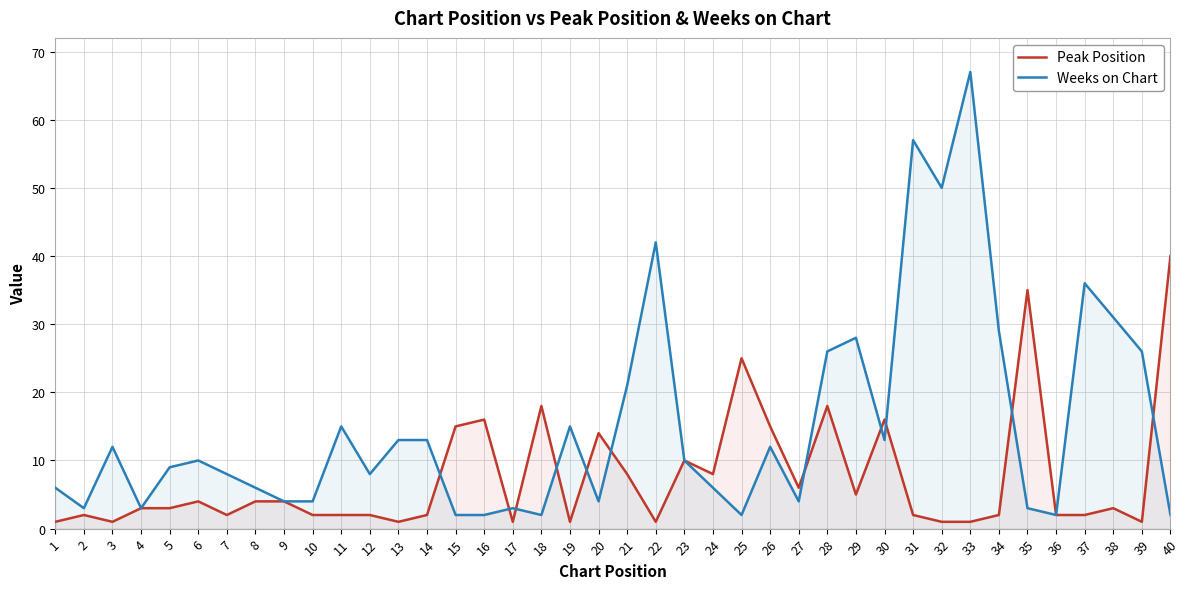

Is the value of Peak Position at 37 greater than the value of Weeks on Chart at 30?

No